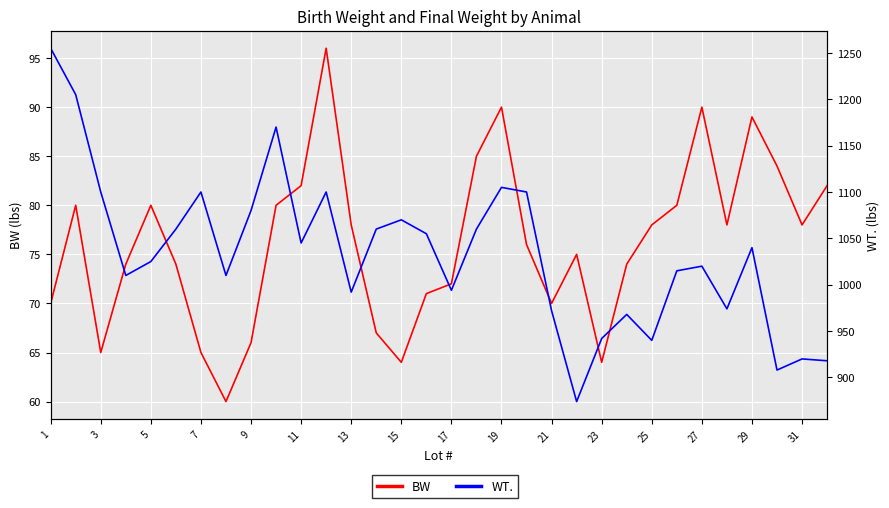

True or false: BW has a value of 36 at 15.

False